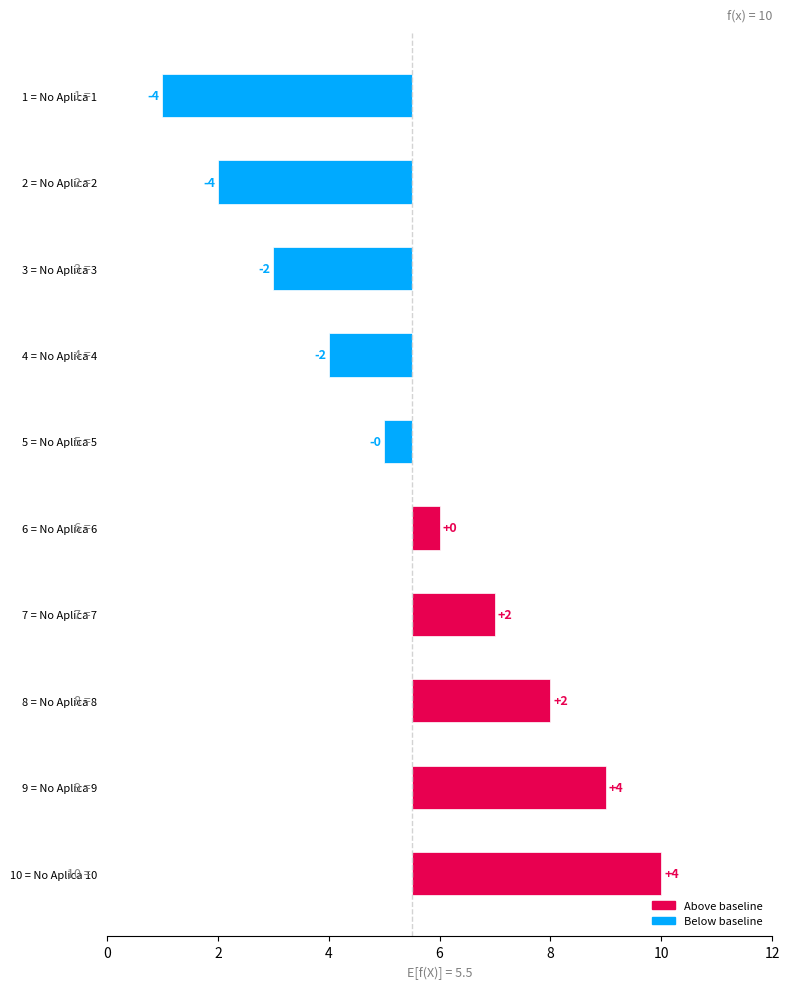

How many bars are there in total?

10